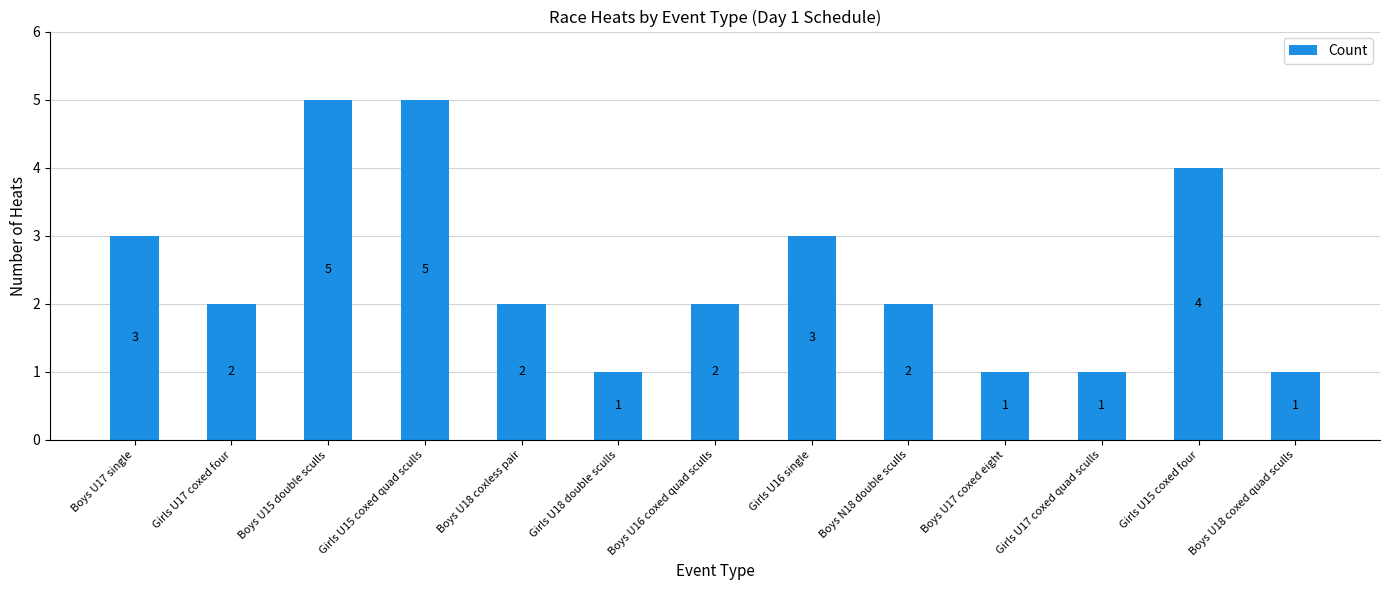

Where does the data first go above 2?

Boys U17 single